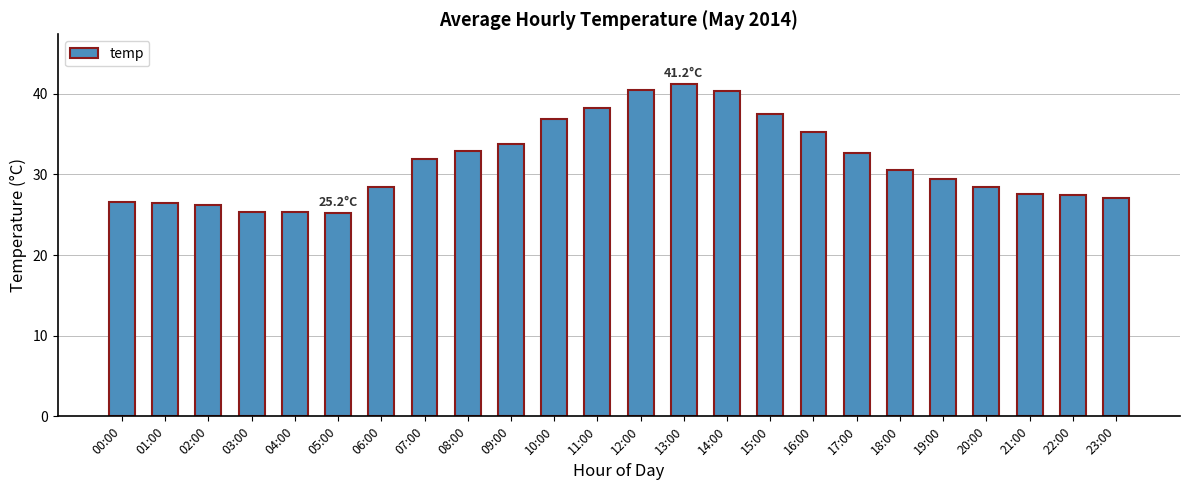

Approximately how many times larger is the value at 19:00 compared to 12:00?

0.7